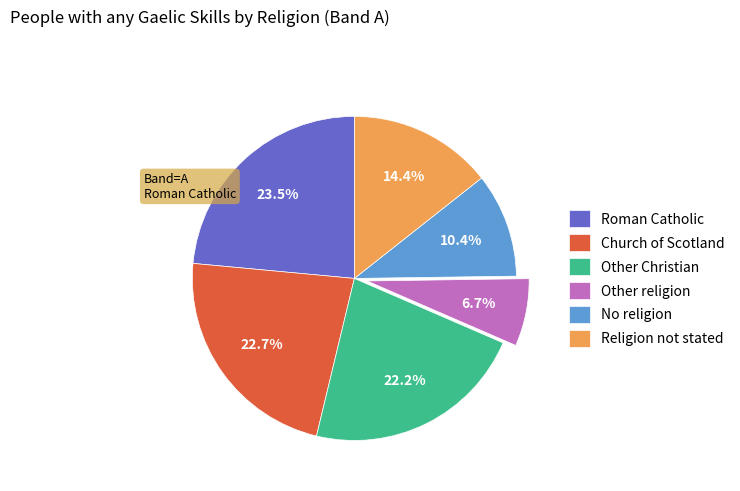

Combined, what portion of the pie is Religion not stated and Other religion?

21.1%